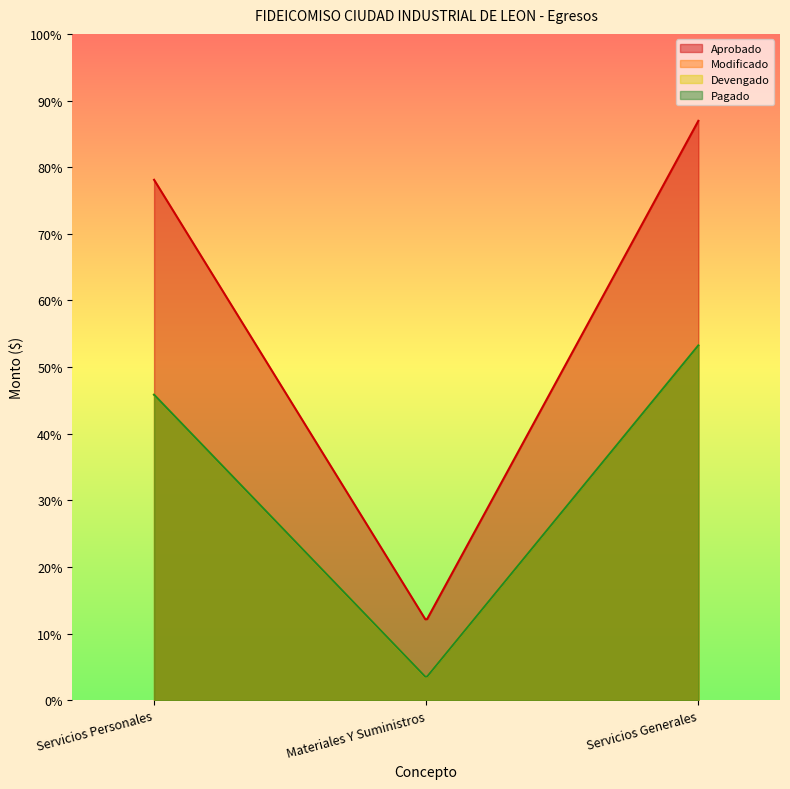

What is the sum of all Devengado values?

1227799.5